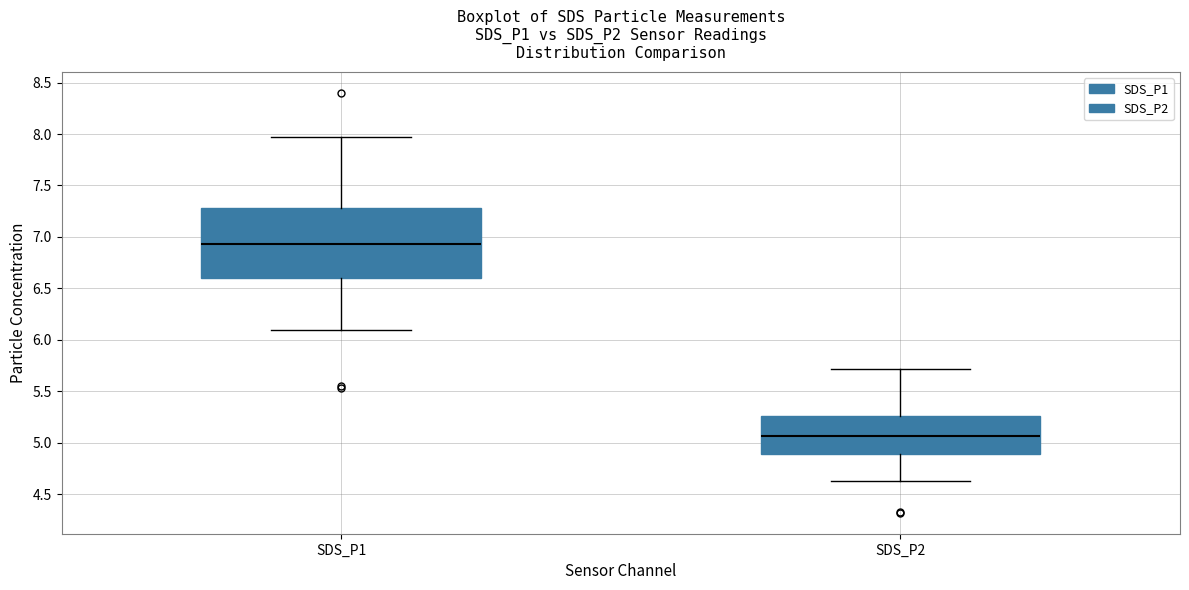

Which box's median line is the lowest?

SDS_P2